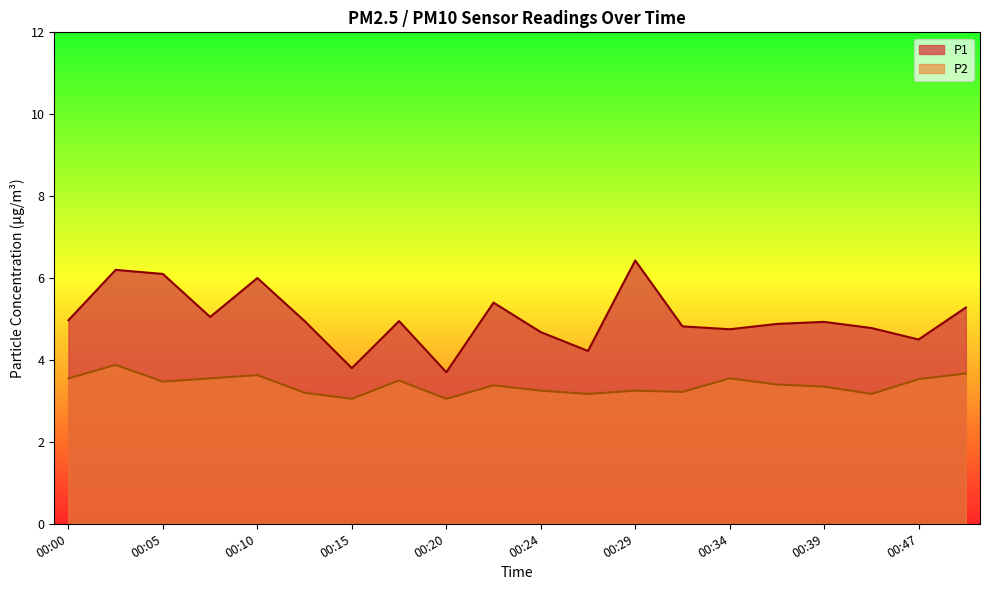

Reading left to right, list all the values displayed in this chart.

P1: 5.0	6.2	6.1	5.0	6.0	5.0	3.8	5.0	3.7	5.4	4.7	4.2	6.4	4.8	4.8	4.9	4.9	4.8	4.5	5.3
P2: 3.5	3.9	3.5	3.5	3.6	3.2	3.0	3.5	3.0	3.4	3.2	3.2	3.2	3.2	3.5	3.4	3.4	3.2	3.5	3.7